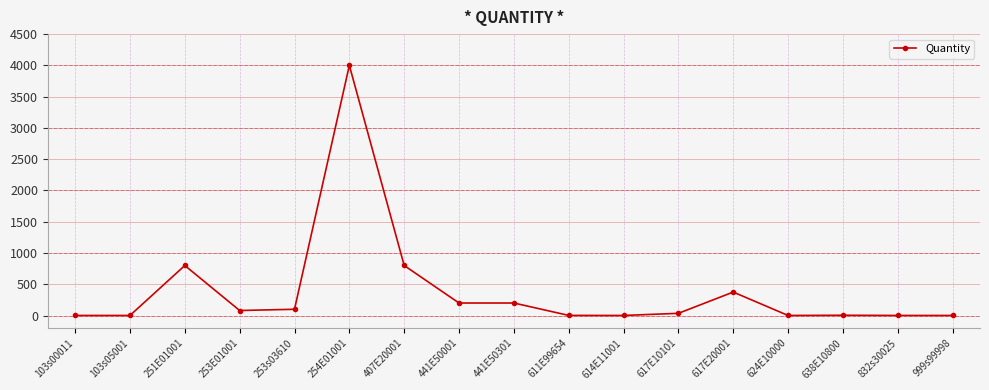

At which category does the data reach its first local peak?

251E01001